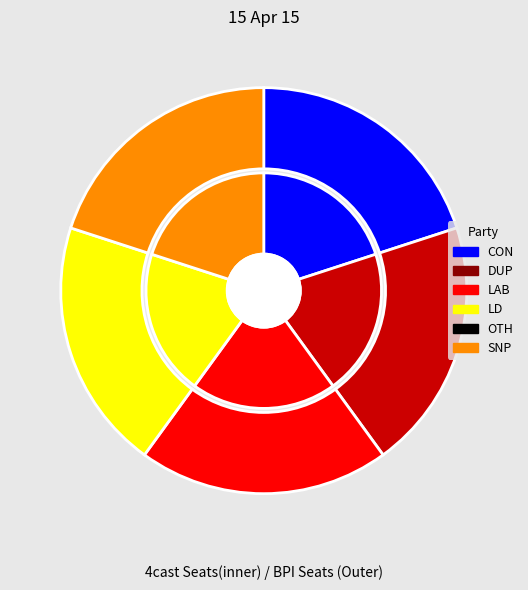

To the nearest percent, what is the average slice percentage?

20%